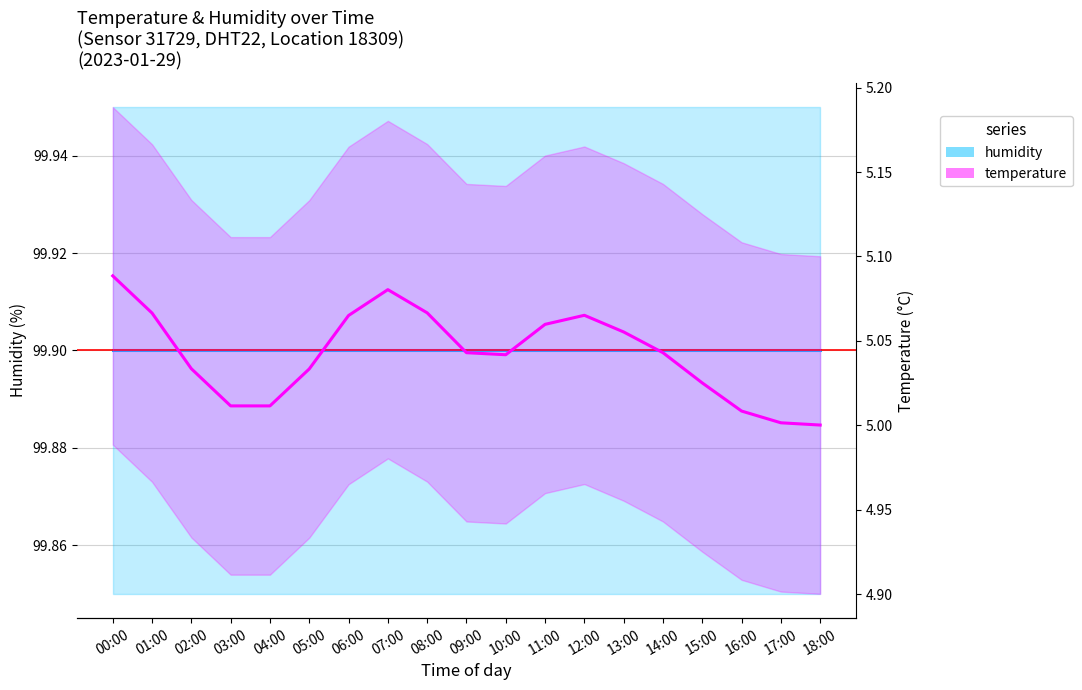

True or false: humidity has more than 2 points higher than both neighbors.

False